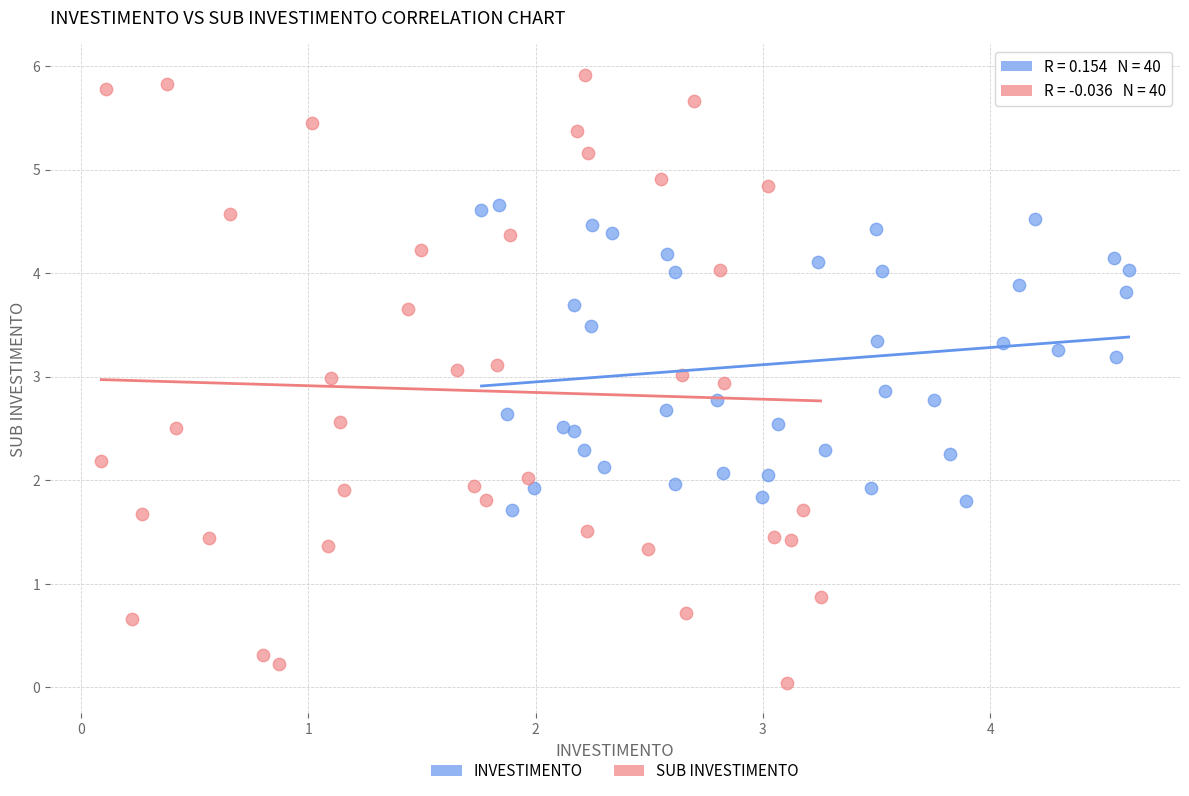

Which series has the widest spread of Y values?

SUB INVESTIMENTO